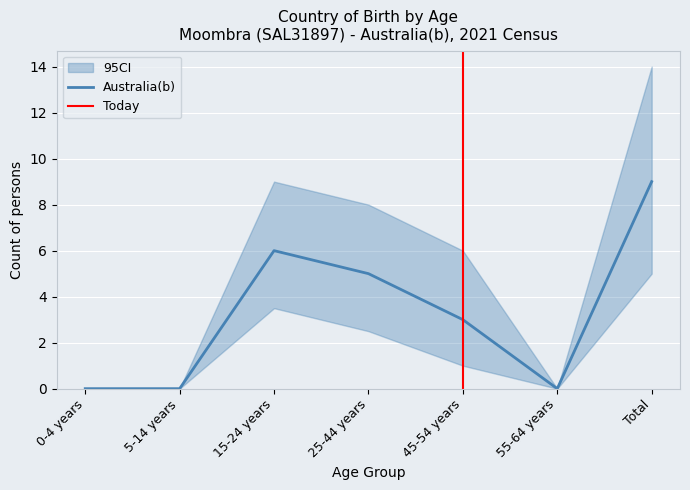

Reading left to right, extract all data points from this chart.

Australia(b): 0.0	0.0	6.0	5.0	3.0	0.0	9.0
95CI_lower: 0.0	0.0	3.5	2.5	1.0	0.0	5.0
95CI_upper: 0.0	0.0	9.0	8.0	6.0	0.0	14.0